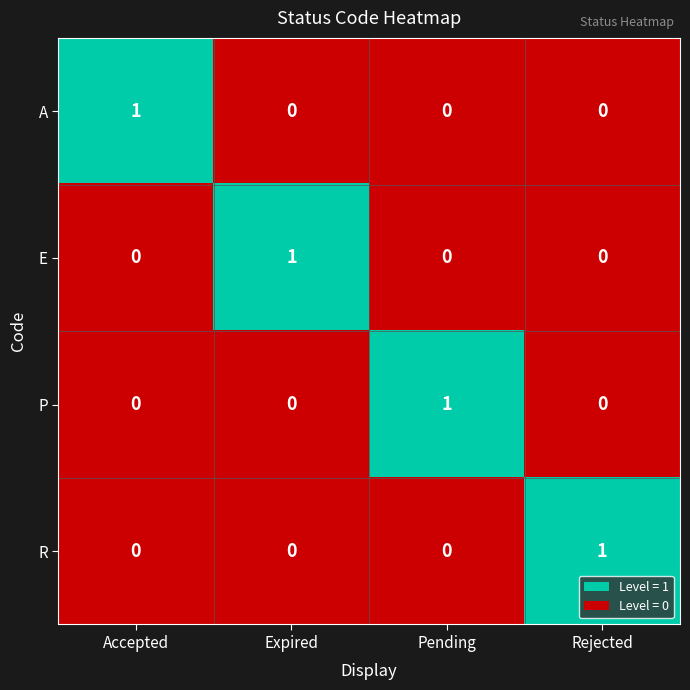

How many values in the E series exceed 0?

1